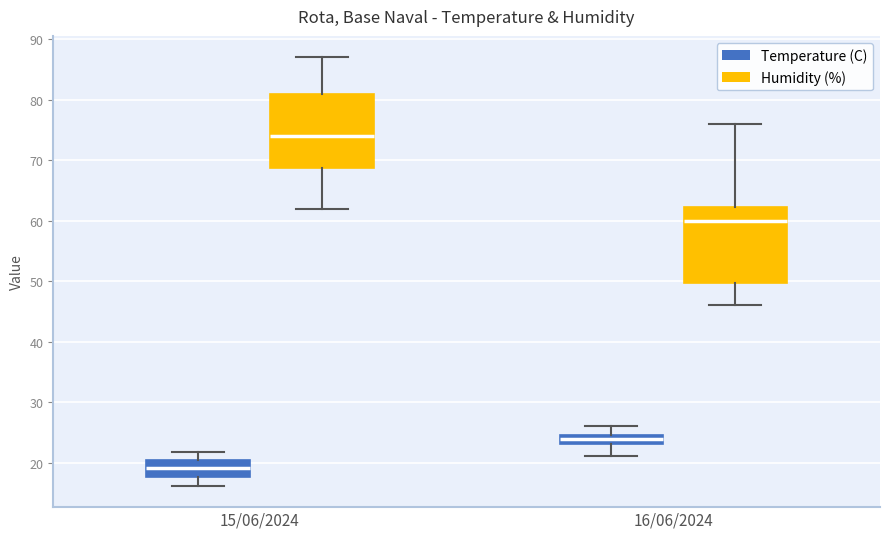

Which box has the lowest median line?

15/06/2024 (Temperature (C))